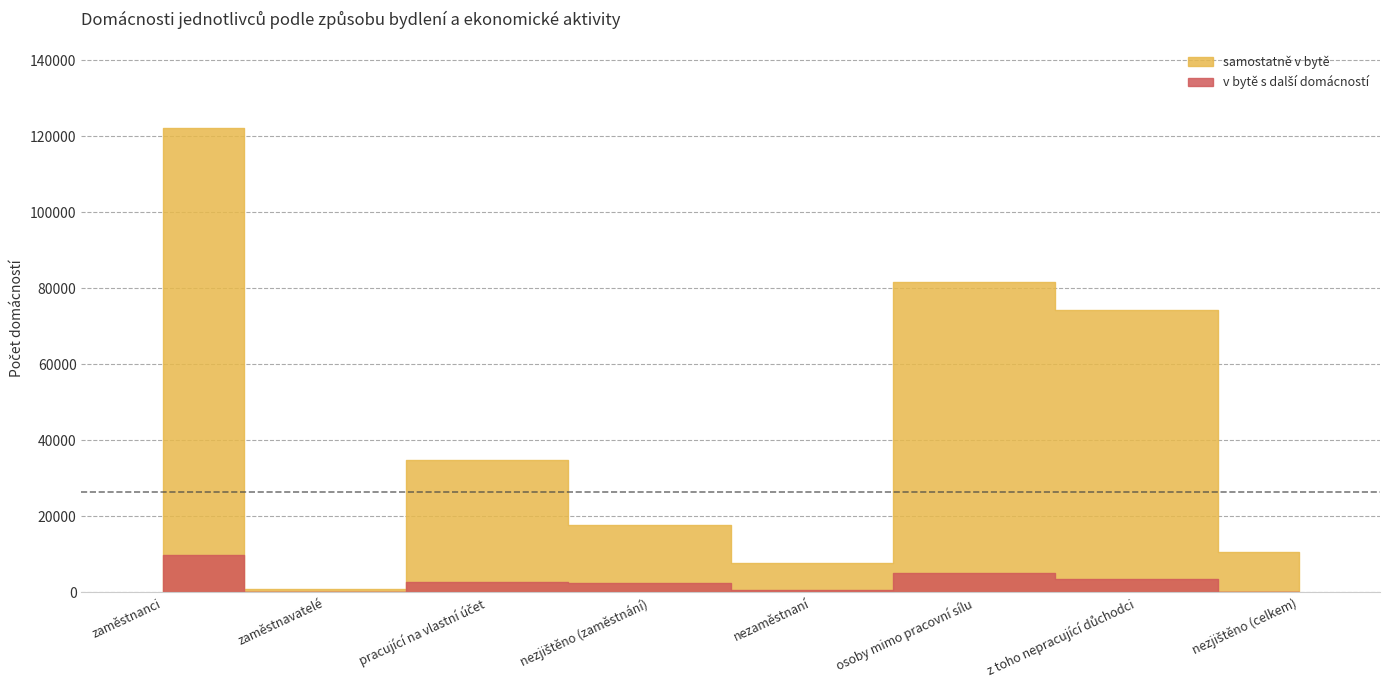

Does the chart have visible grid lines?

Yes